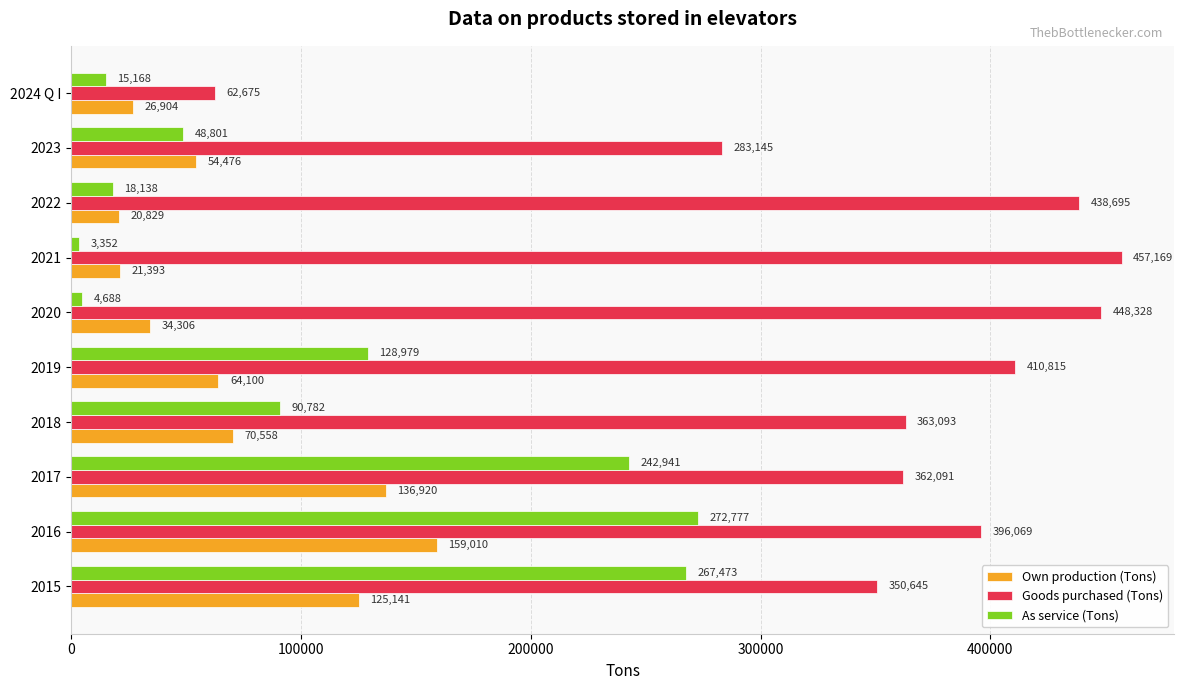

Which series has the largest total across all categories?

Goods purchased (Tons)